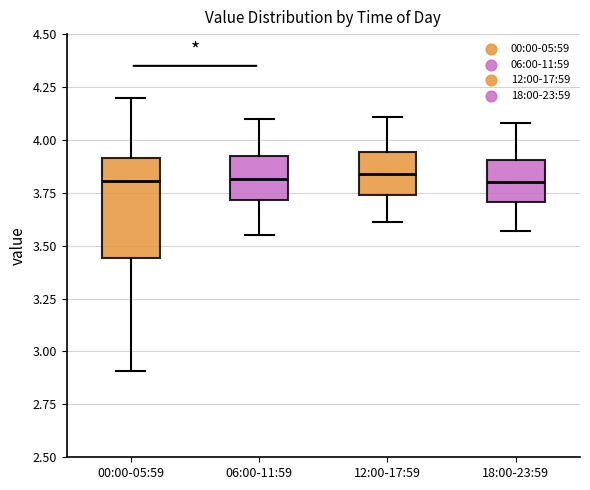

Comparing the boxes themselves (not the whiskers), which one is the tallest?

00:00-05:59